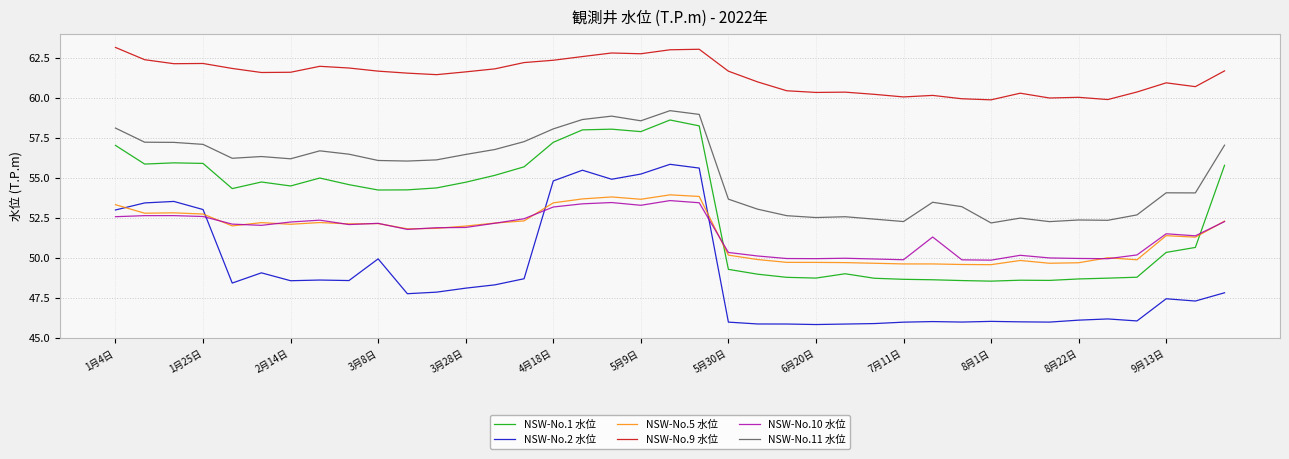

True or false: NSW-No.10 水位 and NSW-No.11 水位 cross at least once.

False